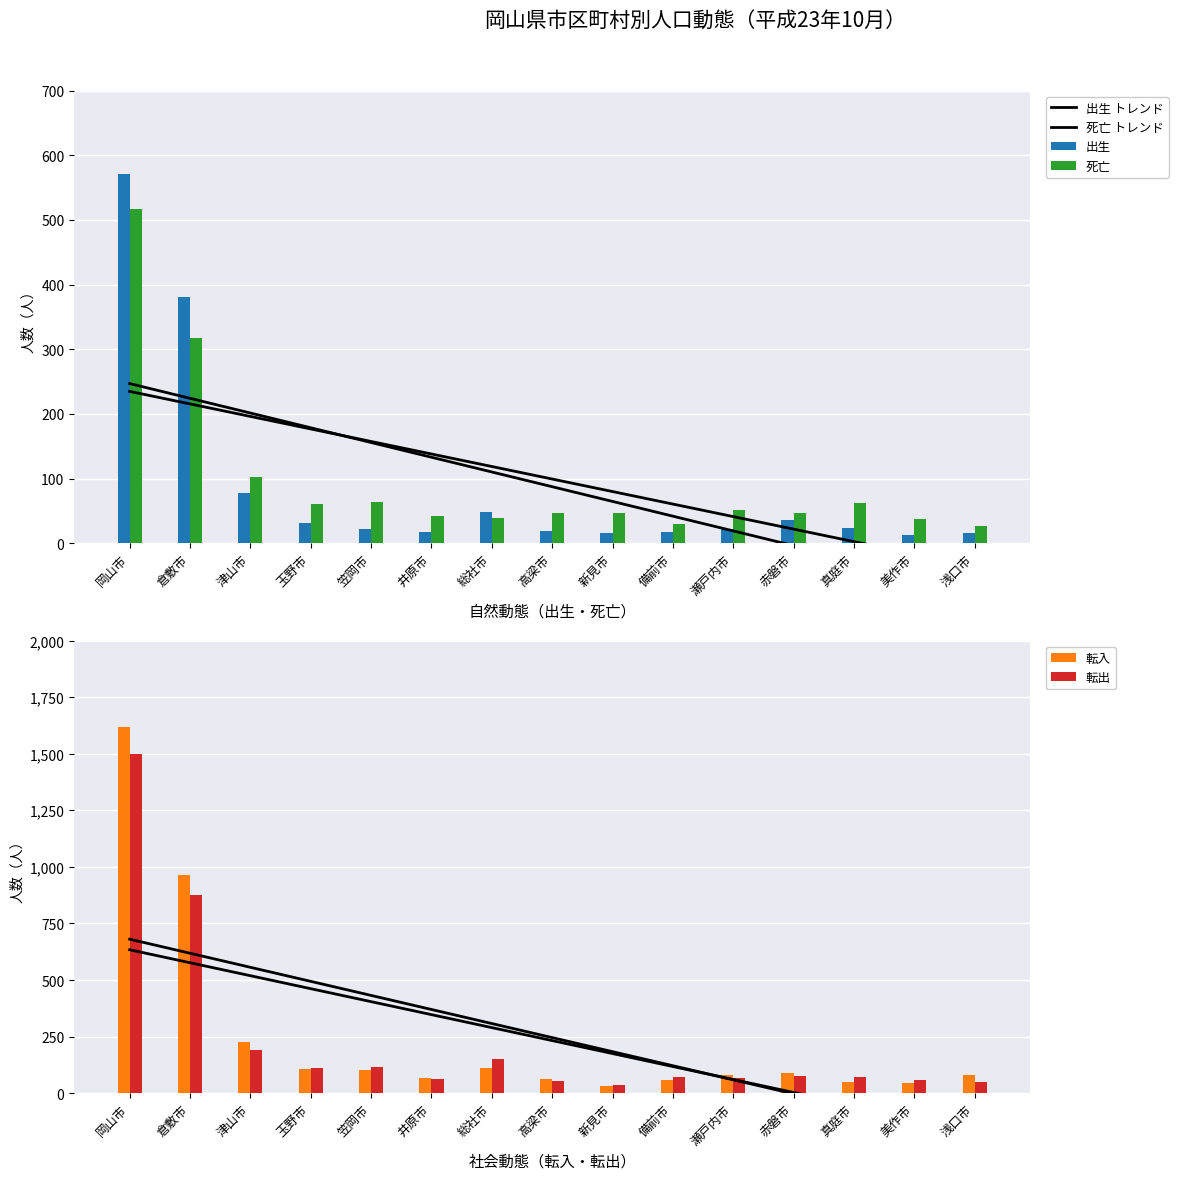

What are all the series names shown in the legend?

出生 トレンド, 死亡 トレンド, 出生, 死亡, 転入, 転出